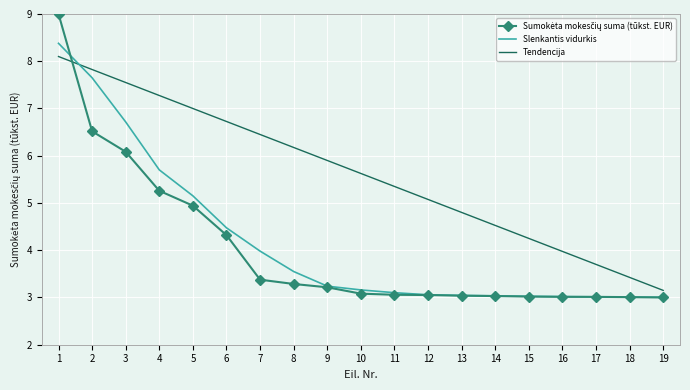

What is the difference between the highest and lowest values at 1?

0.9